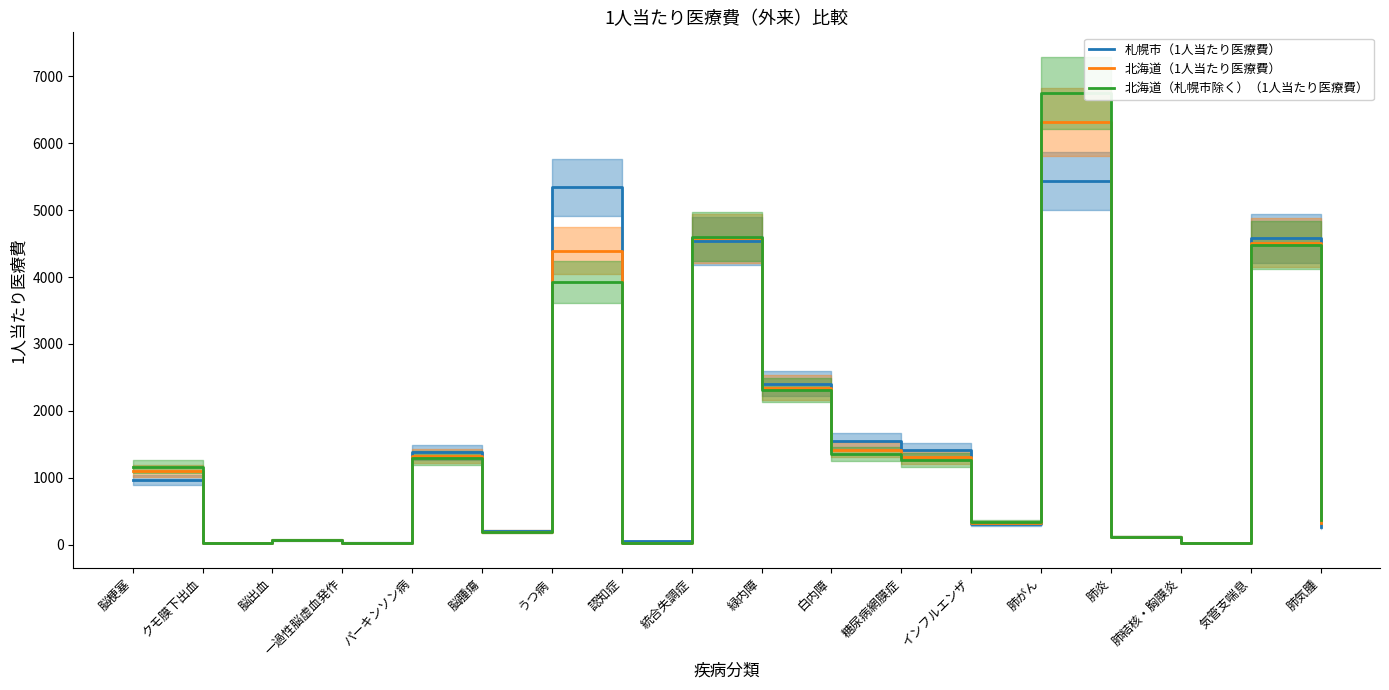

The value of 札幌市（1人当たり医療費） at 緑内障 is 2407.0. True or false?

True